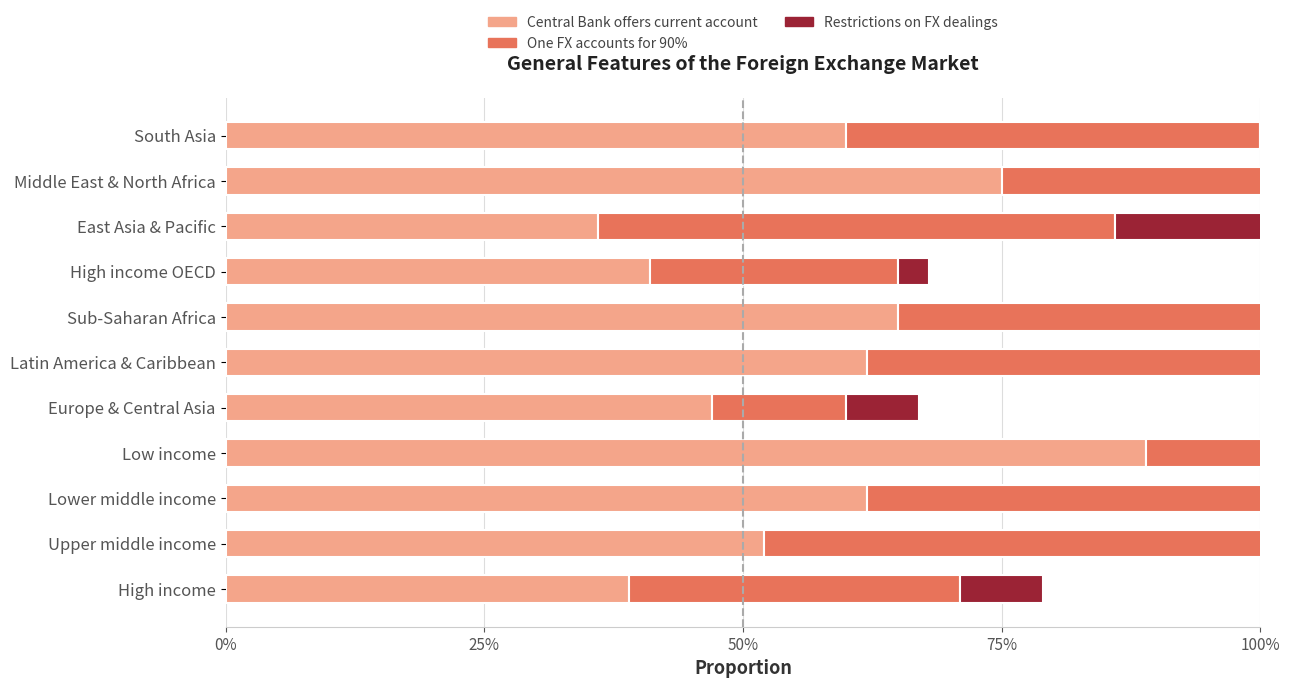

The Central Bank offers current account series shows 0.1 at South Asia. True or false?

False